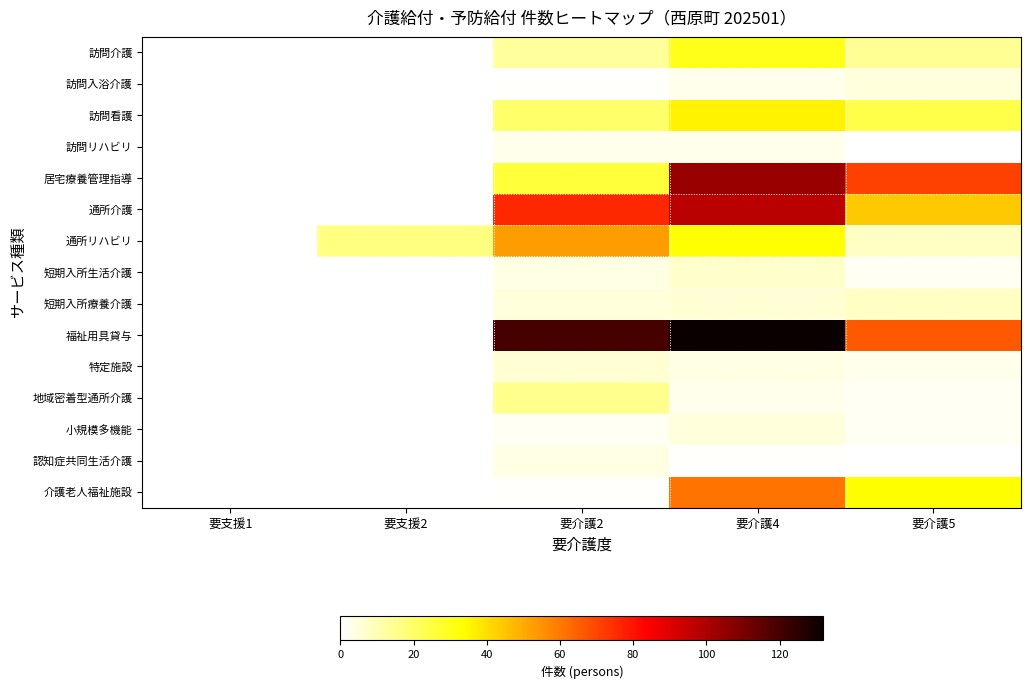

Which series has the largest total across all categories?

福祉用具貸与